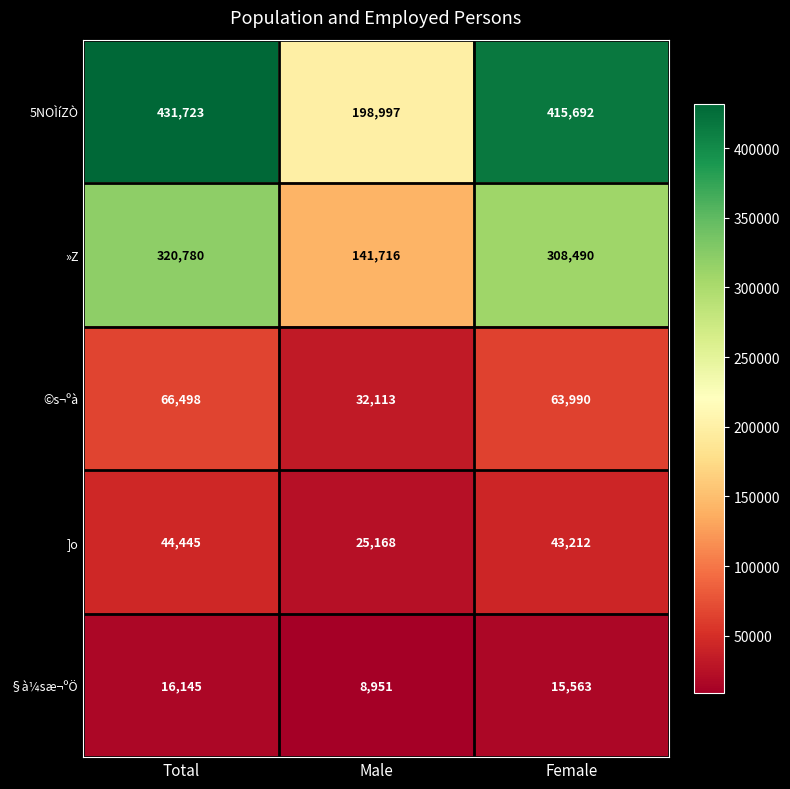

Which series changed the most between Male and Female?

5NOÌíZÒ